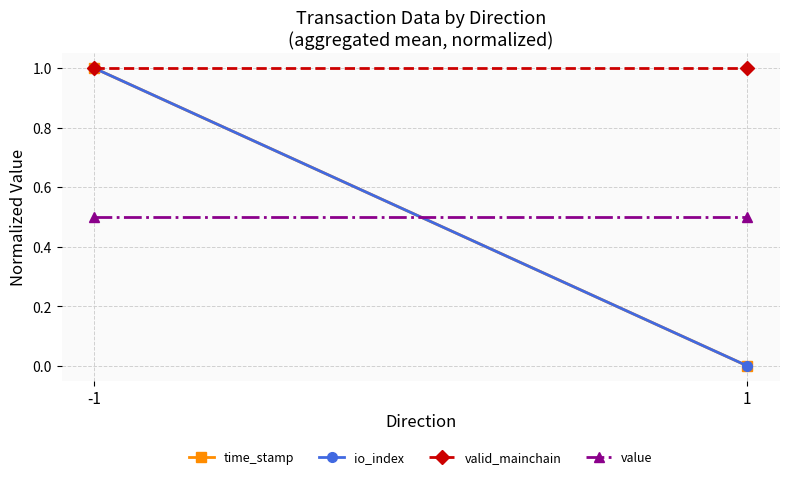

At how many categories does at least one series exceed 0?

2